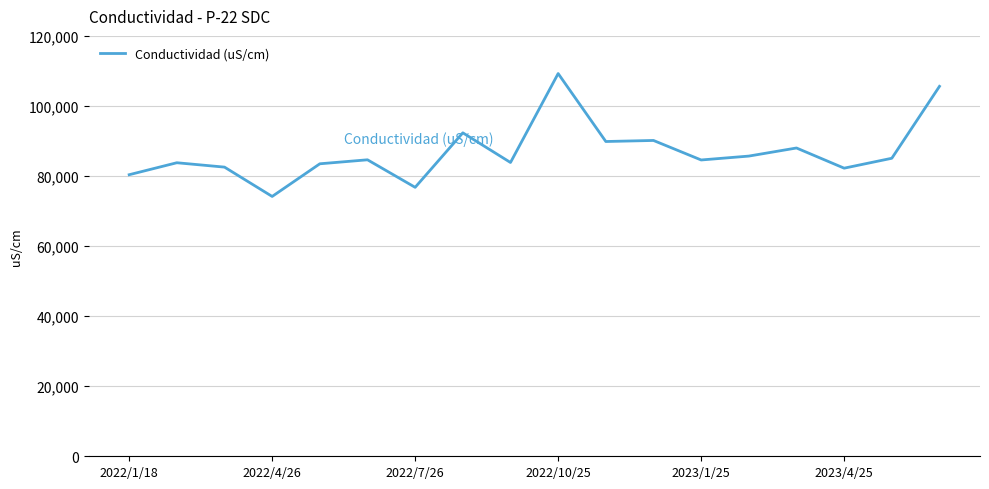

What is the minimum value shown in the chart?

74170